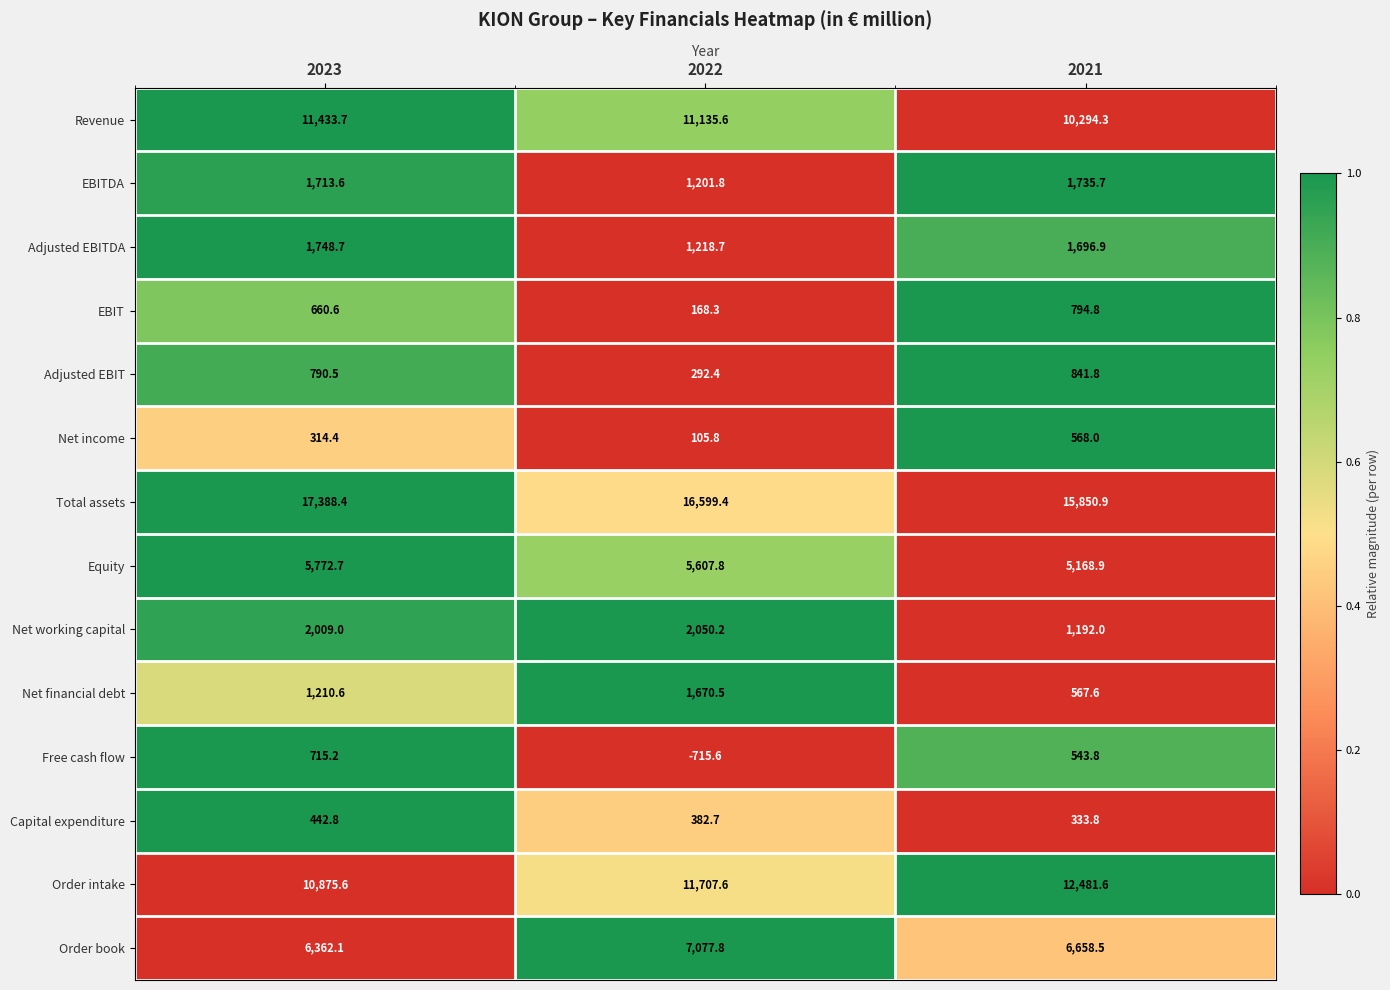

What is the maximum value shown in the chart?

17388.4